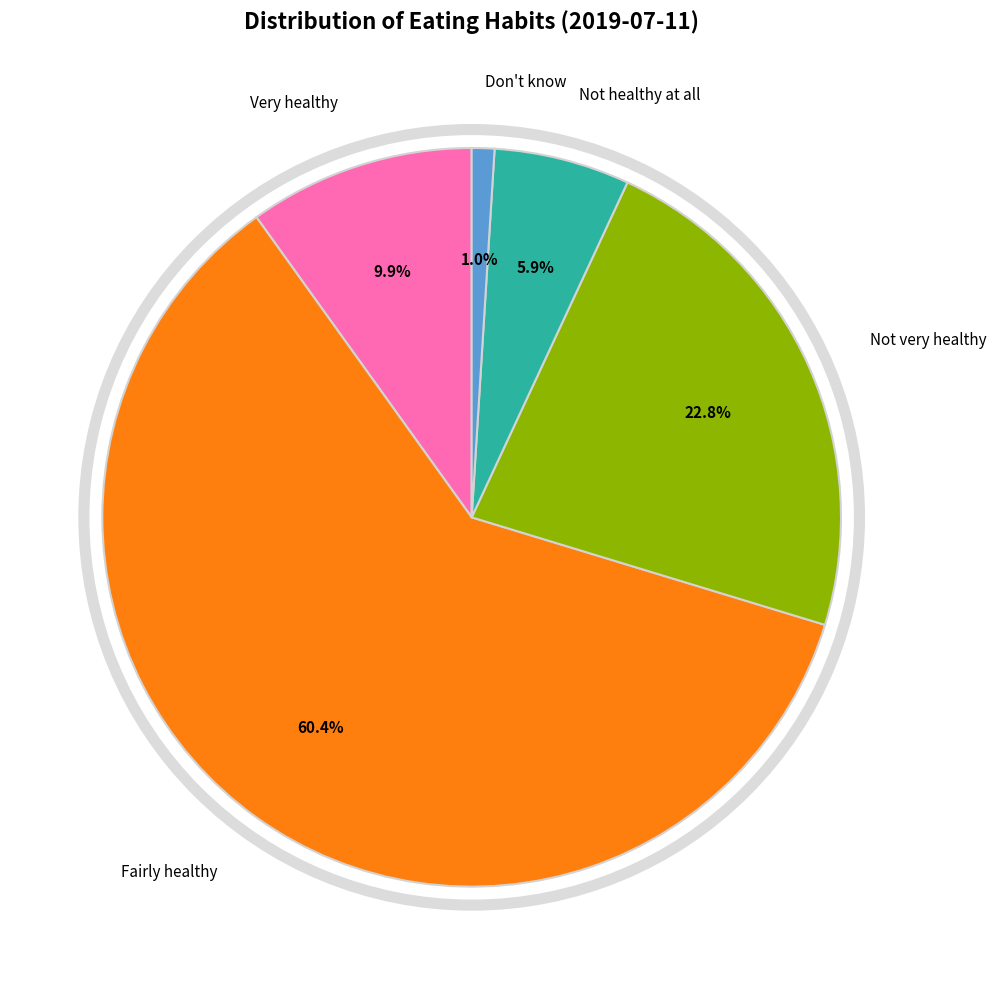

Does any single category account for the majority?

Yes